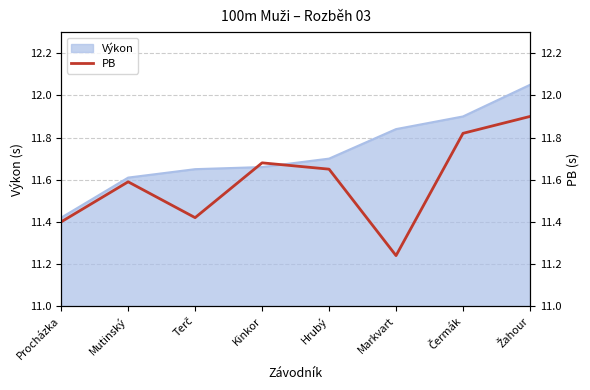

Reading left to right, transcribe all the data shown in this chart.

11.4	11.6	11.4	11.7	11.7	11.2	11.8	11.9